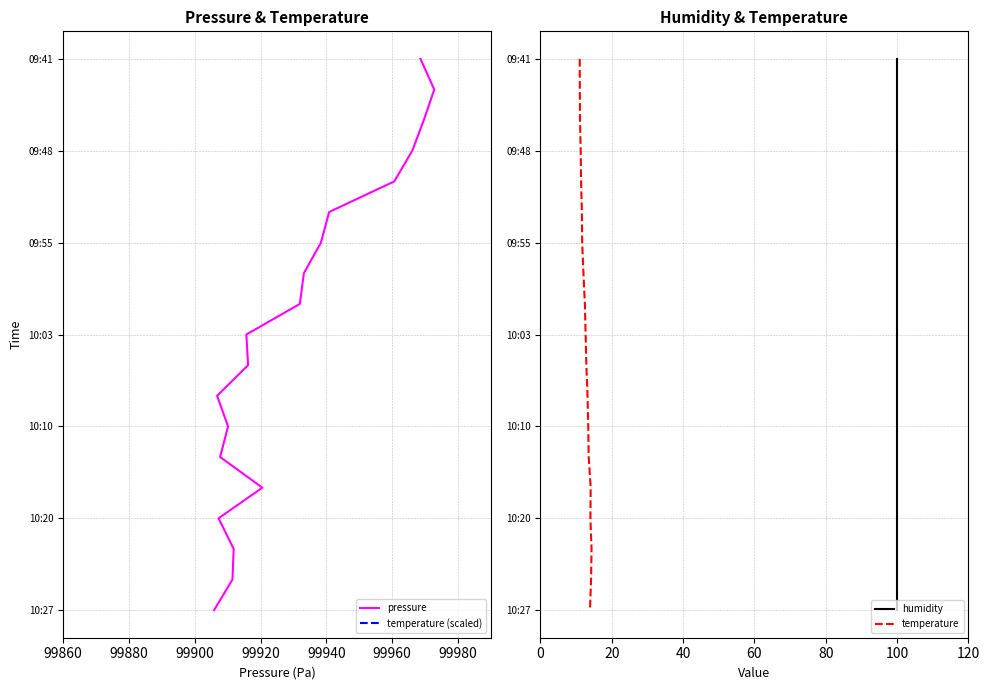

Is the value of pressure at 99920 greater than the value of temperature at 99960?

No